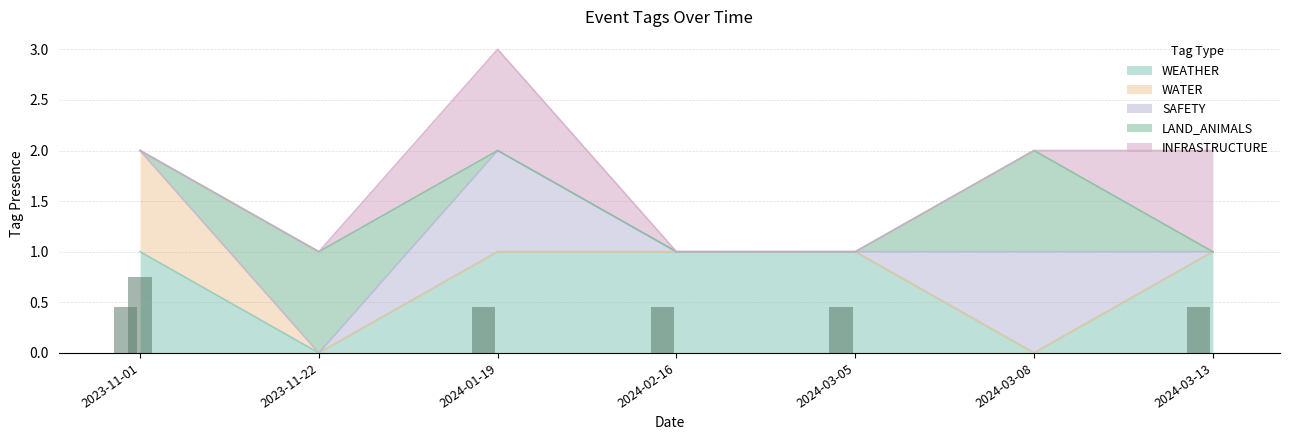

What is the difference between the second highest and minimum values in the WEATHER series?

1.0